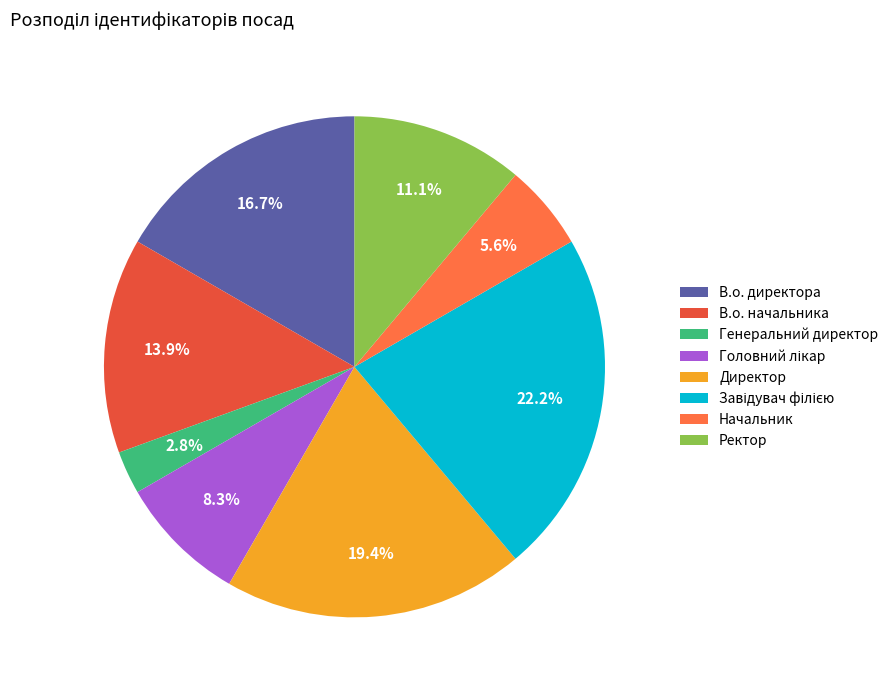

How many segments does this pie chart have?

8